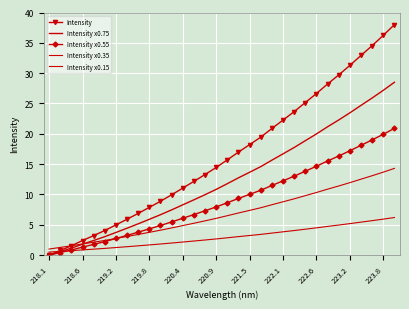

How many lines are shown in the chart?

5